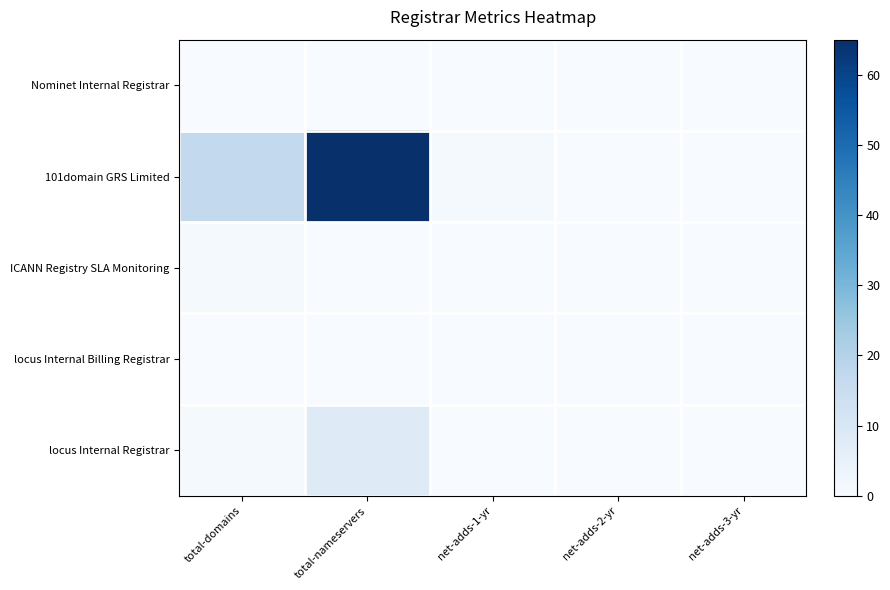

At which category is the sum across all series the highest?

total-nameservers